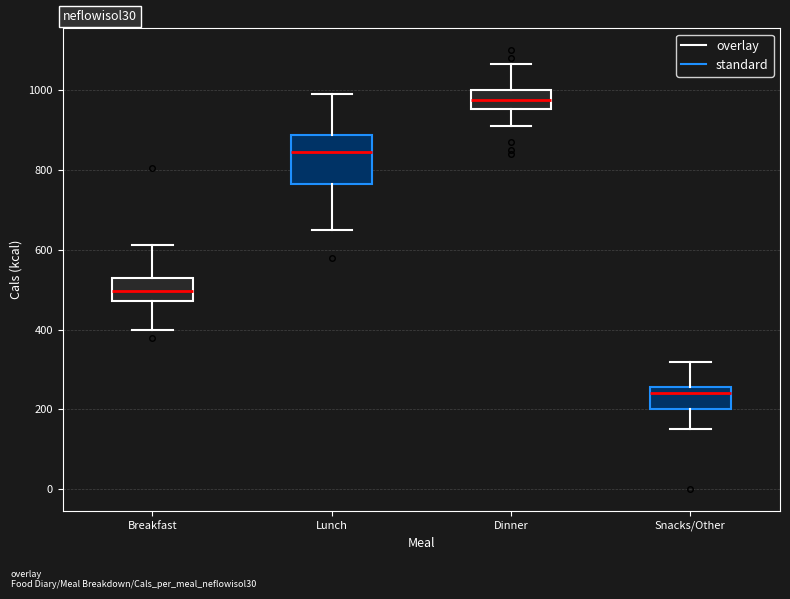

Which box's median line is the highest?

Dinner